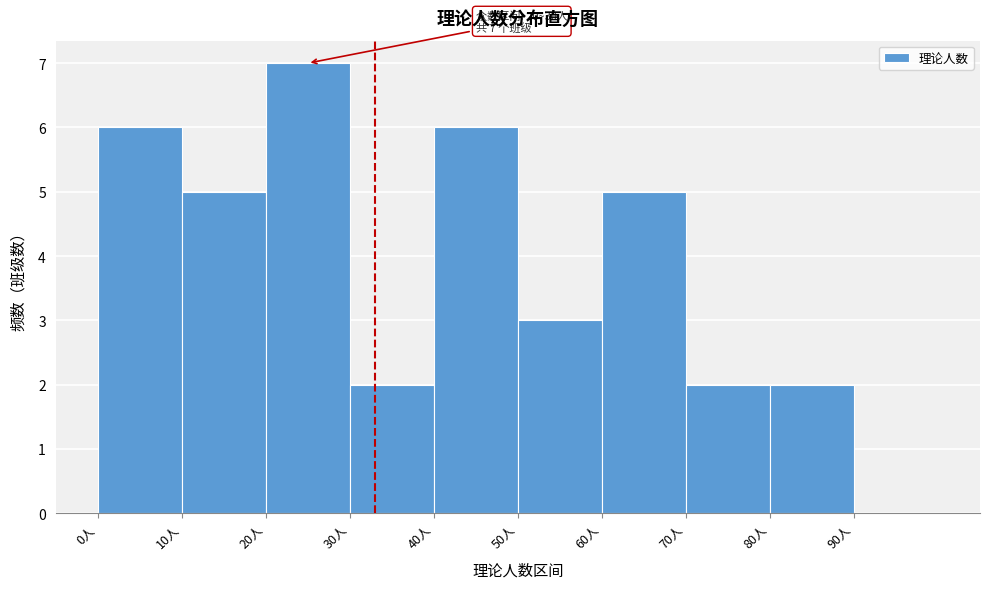

Over which range of the x-axis is the bar tallest?

20 to 30